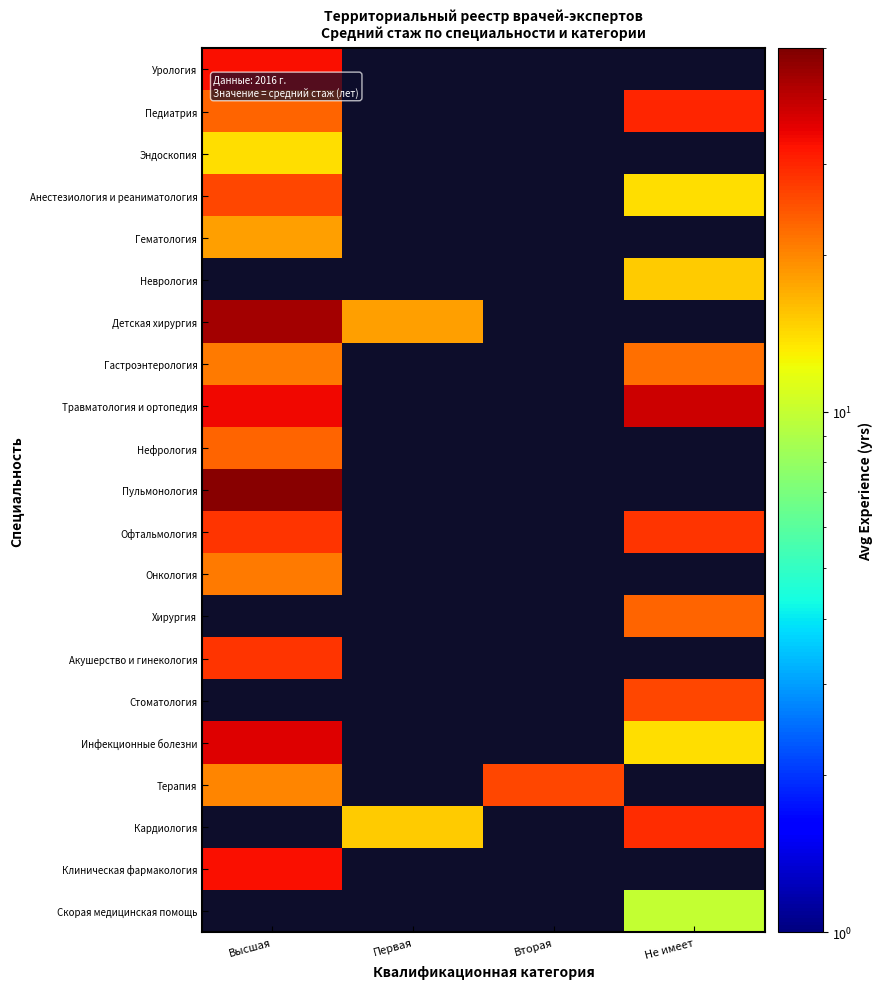

Is the value of Педиатрия at Вторая greater than the value of Онкология at Высшая?

No